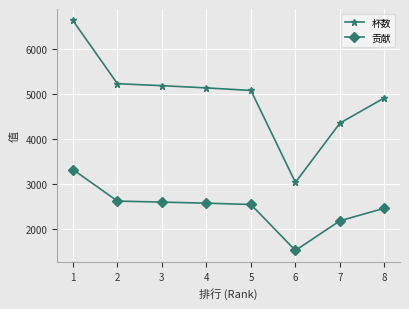

True or false: 杯数 and 贡献 intersect in this chart.

False